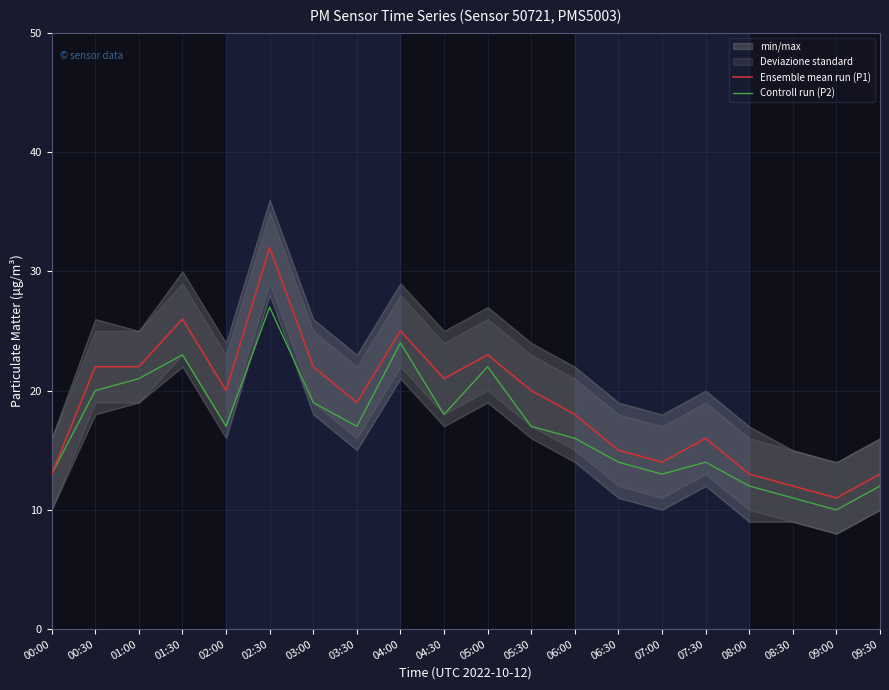

How many data points in Ensemble mean run (P1) are less than 20?

10